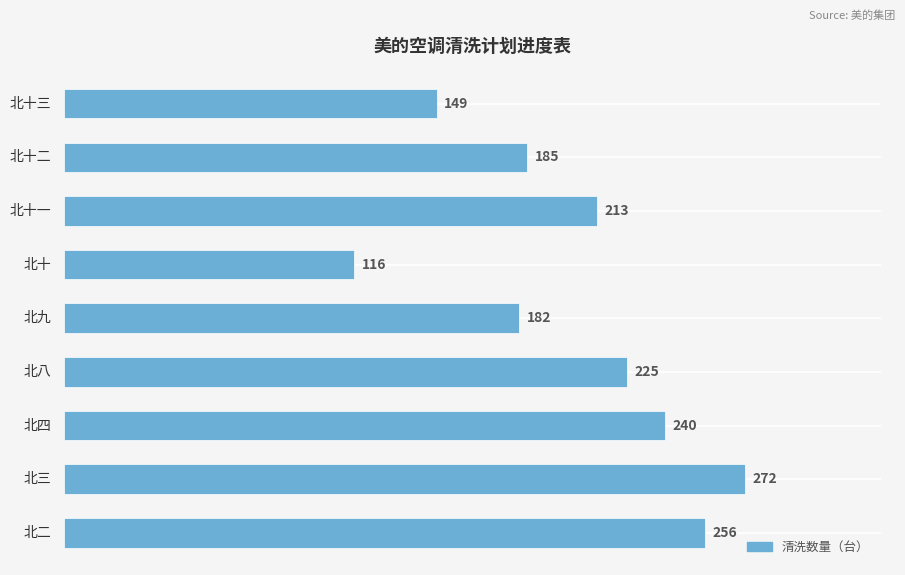

Reading bottom to top, extract all data points from this chart.

256	272	240	225	182	116	213	185	149